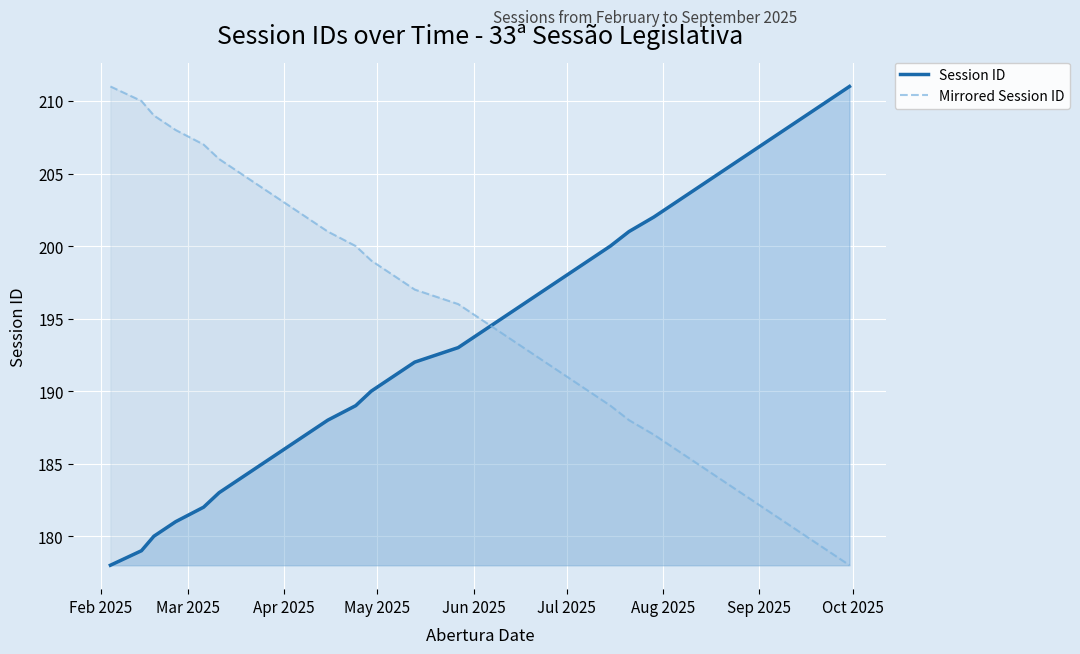

What is the greatest value displayed?

211